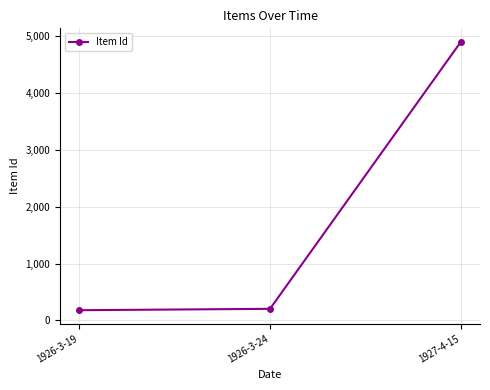

What is the label of the 3rd point from the right?

1926-3-19